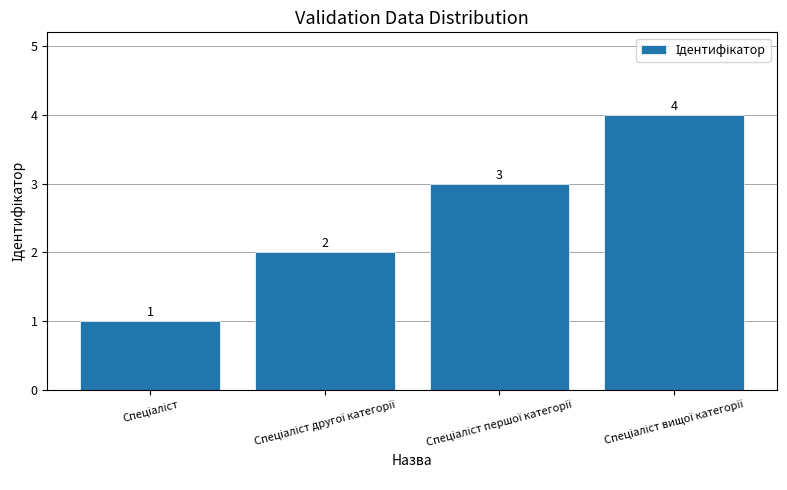

What is the maximum value shown in the chart?

4